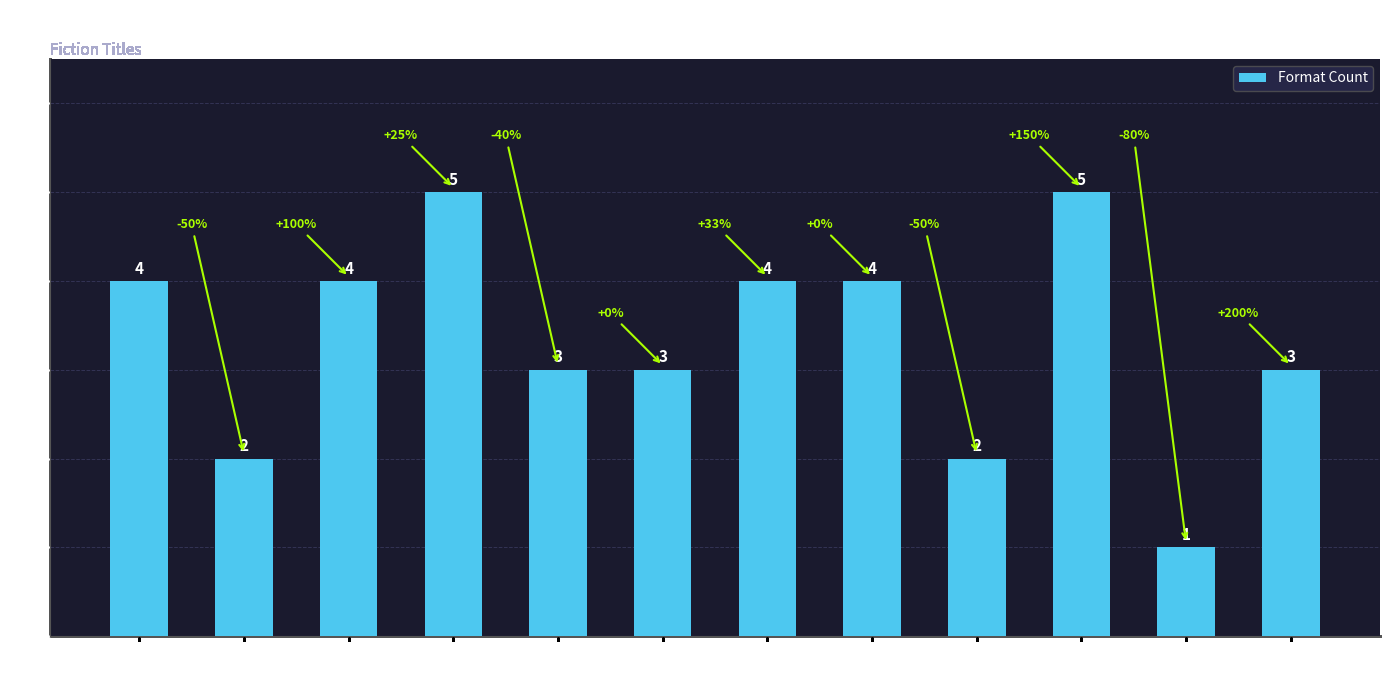

What is the greatest value displayed?

5